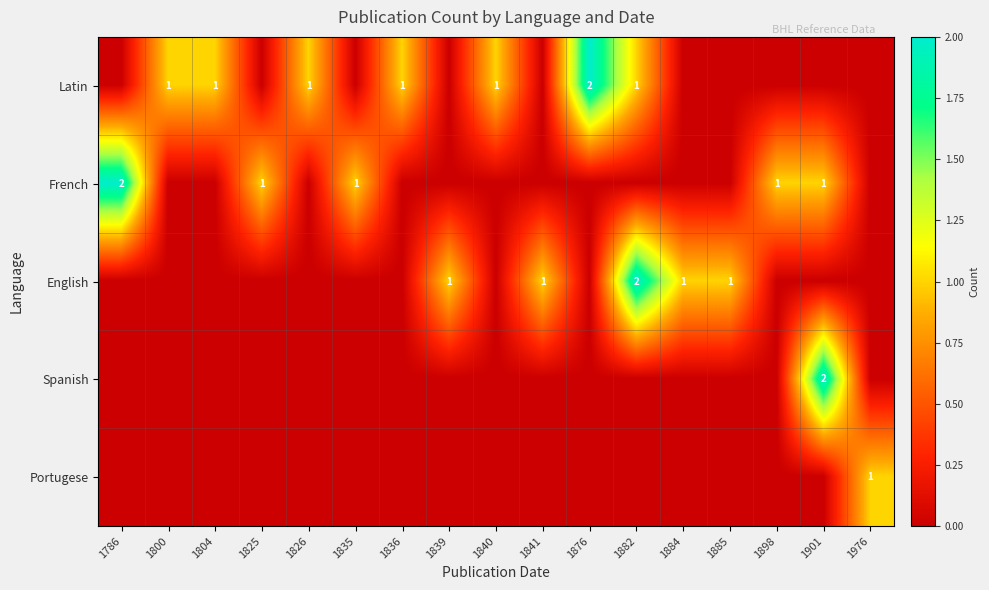

List the series in order of their peak value, highest first.

Latin, French, English, Spanish, Portugese